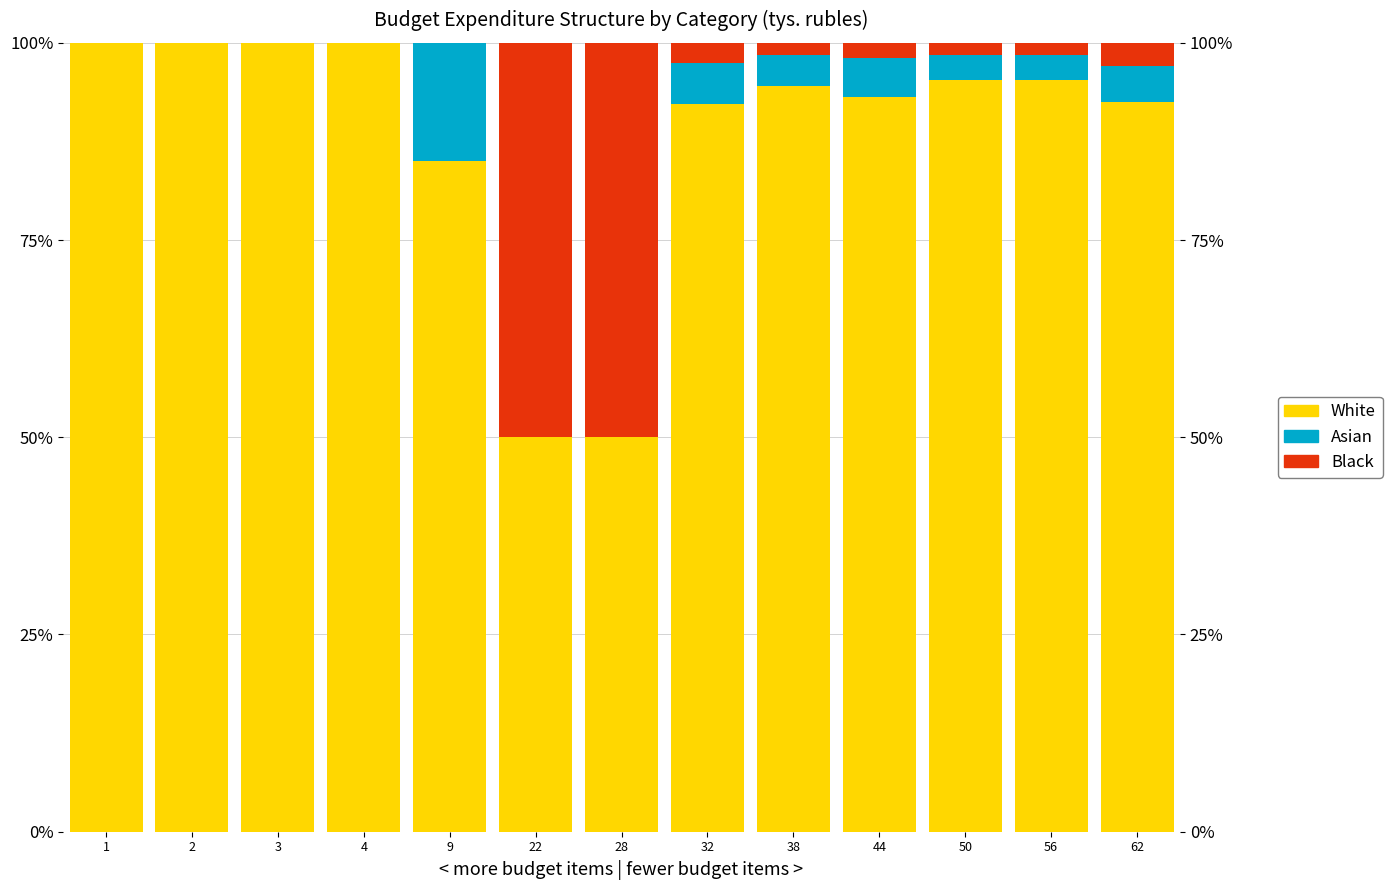

Where is Asian nearest to the value 7?

32